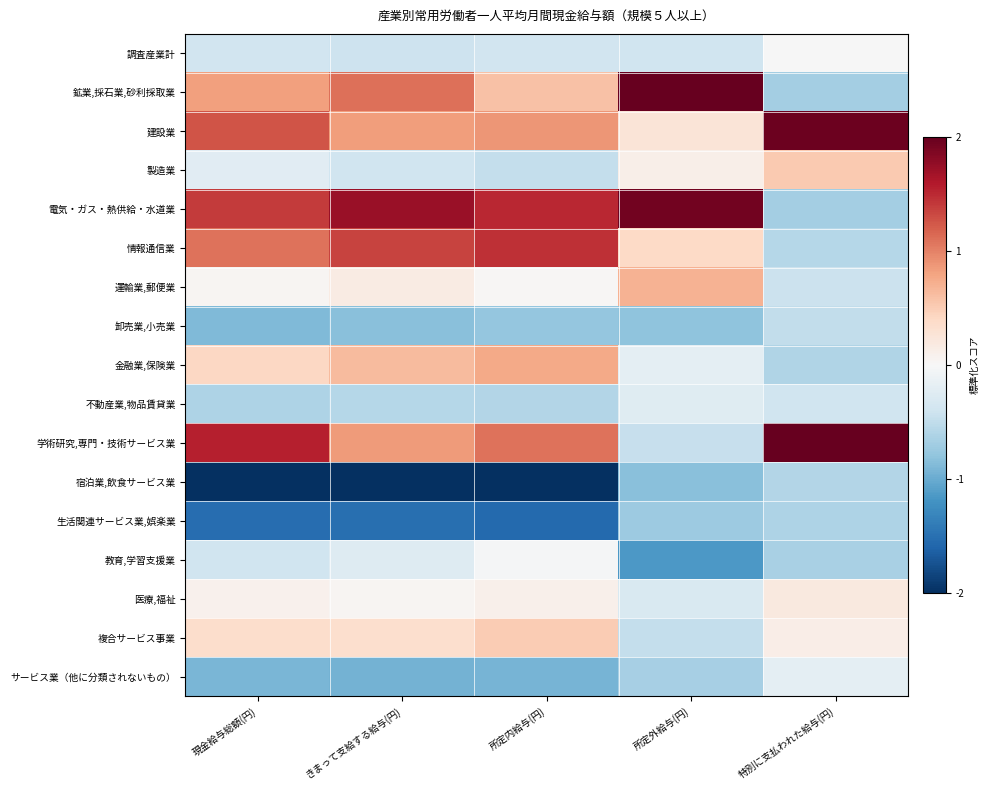

At きまって支給する給与(円), list the series in order from smallest to largest.

宿泊業,飲食サービス業, 生活関連サービス業,娯楽業, サービス業（他に分類されないもの）, 卸売業,小売業, 不動産業,物品賃貸業, 調査産業計, 製造業, 教育,学習支援業, 医療,福祉, 運輸業,郵便業, 複合サービス事業, 金融業,保険業, 建設業, 学術研究,専門・技術サービス業, 鉱業,採石業,砂利採取業, 情報通信業, 電気・ガス・熱供給・水道業